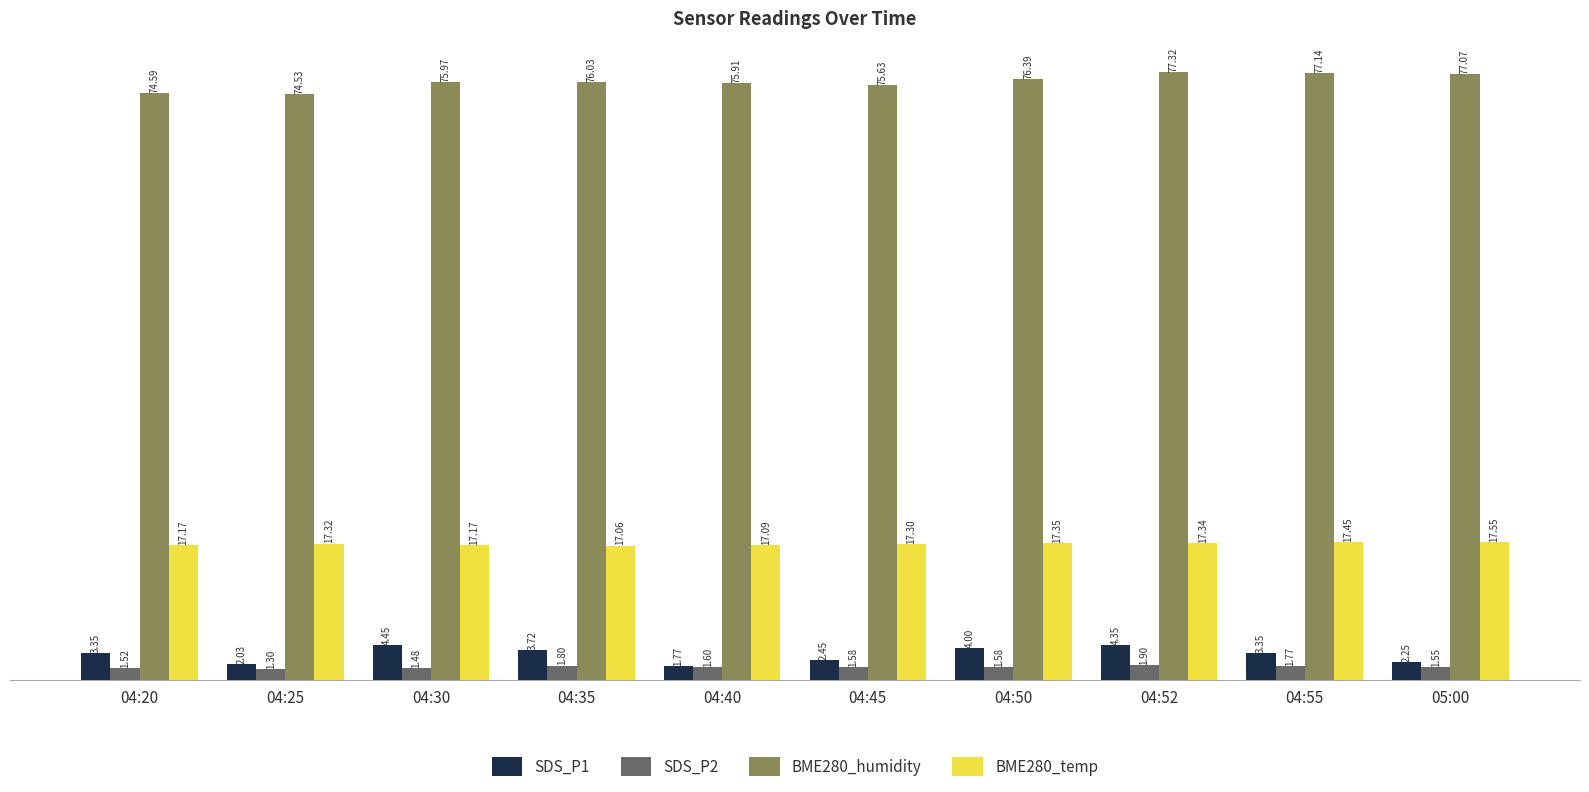

What is the difference between the maximum and second lowest values in the BME280_temp series?

0.5